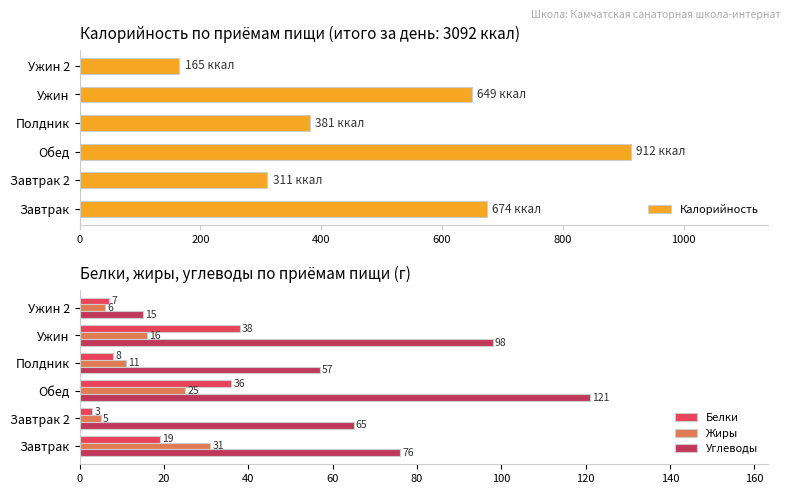

At which label is Углеводы closest to 68?

Завтрак 2